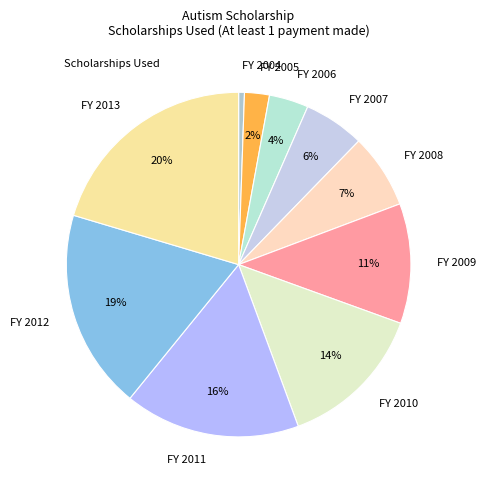

Approximately how many times larger is the value at FY 2007 compared to FY 2006?

1.5